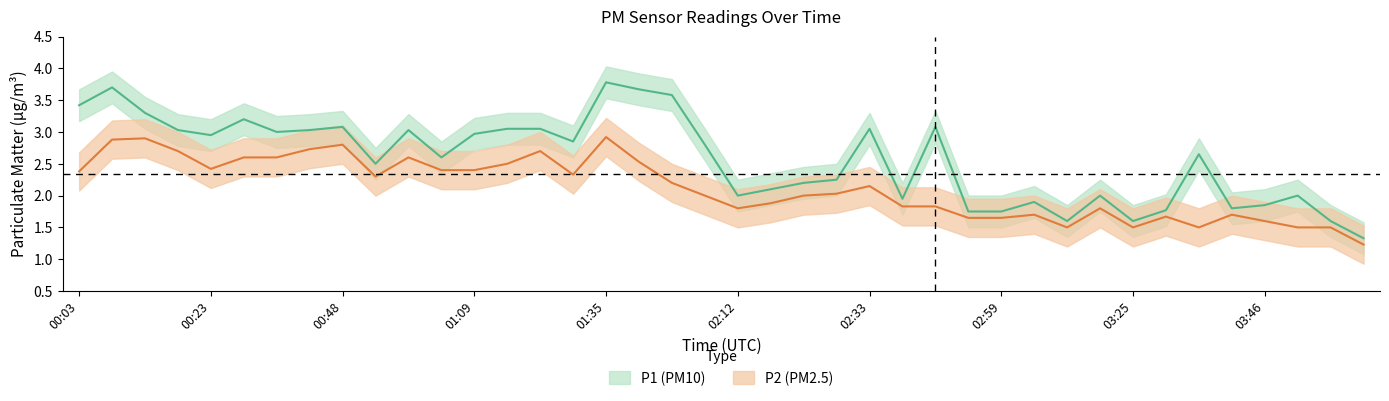

Does the chart have visible grid lines?

No